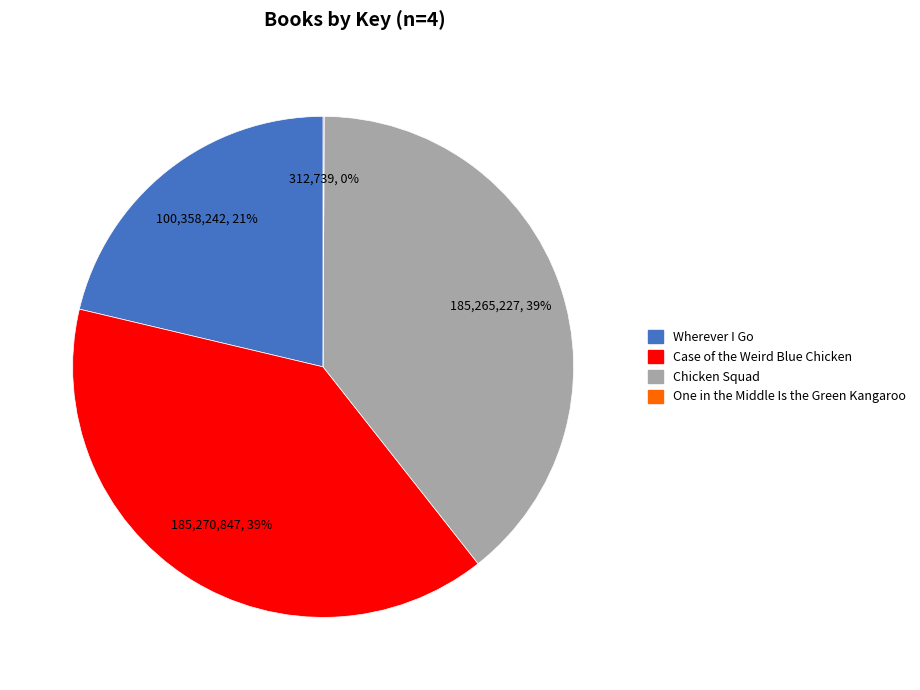

True or false: Wherever I Go accounts for 21% of the total.

True